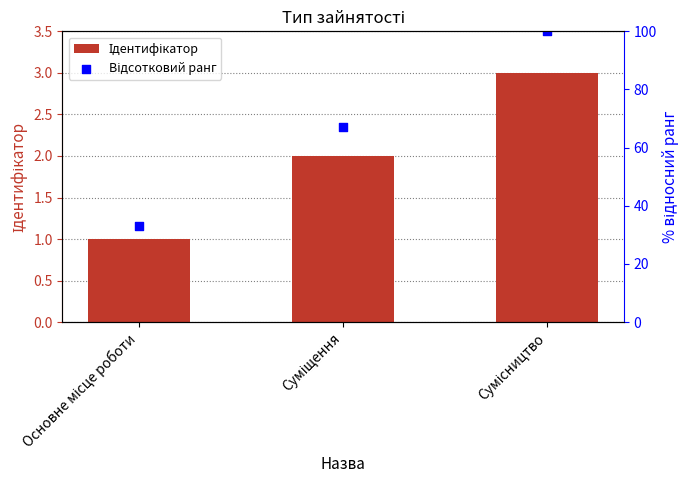

At how many categories does at least one series exceed 60?

2